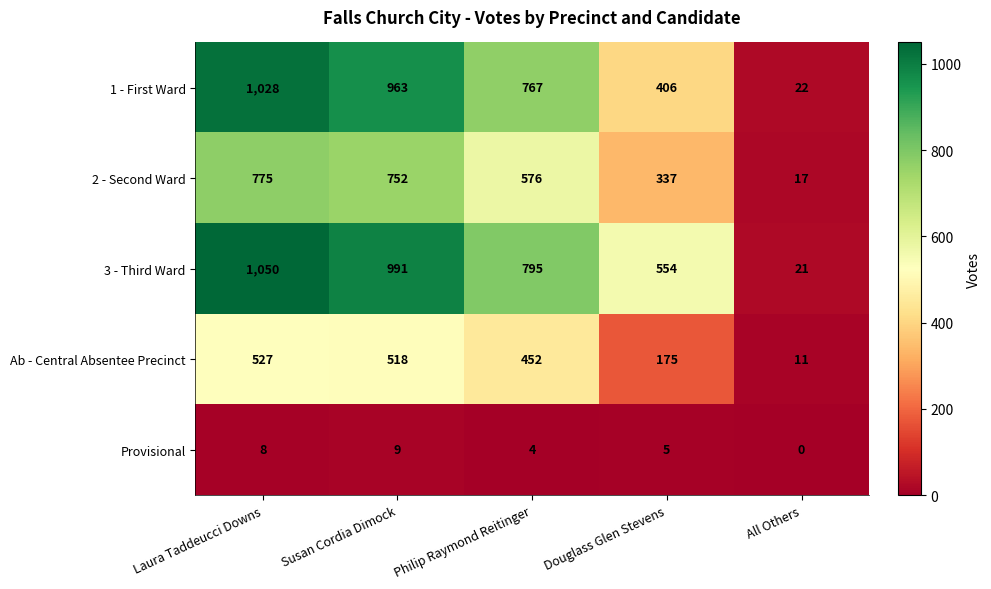

What is the average value of the 1 - First Ward series?

637